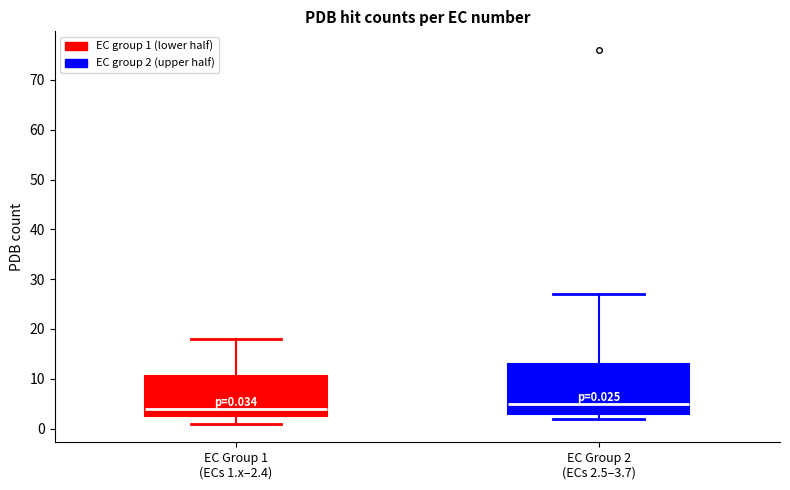

Comparing the boxes themselves (not the whiskers), which one is the tallest?

EC Group 2 (ECs 2.5–3.7)